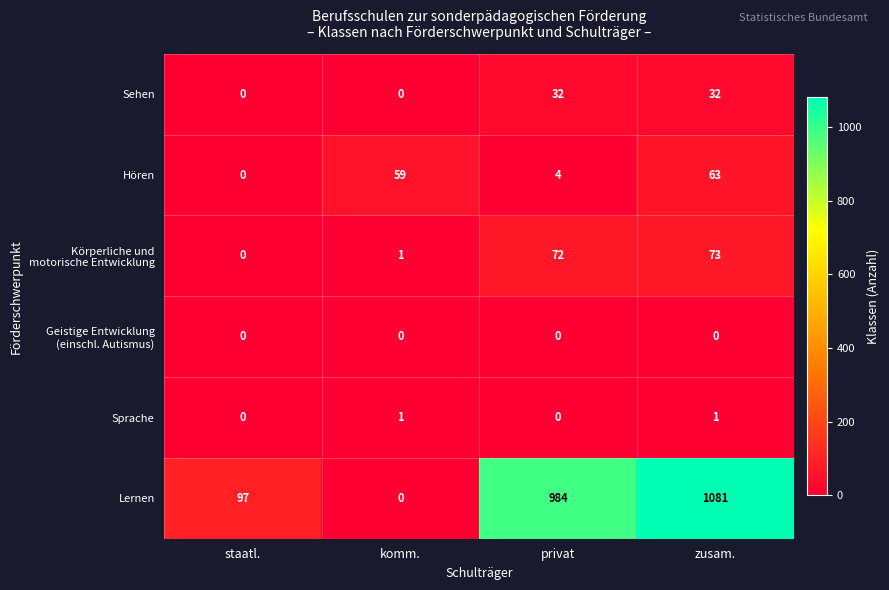

What is the greatest value displayed?

1081